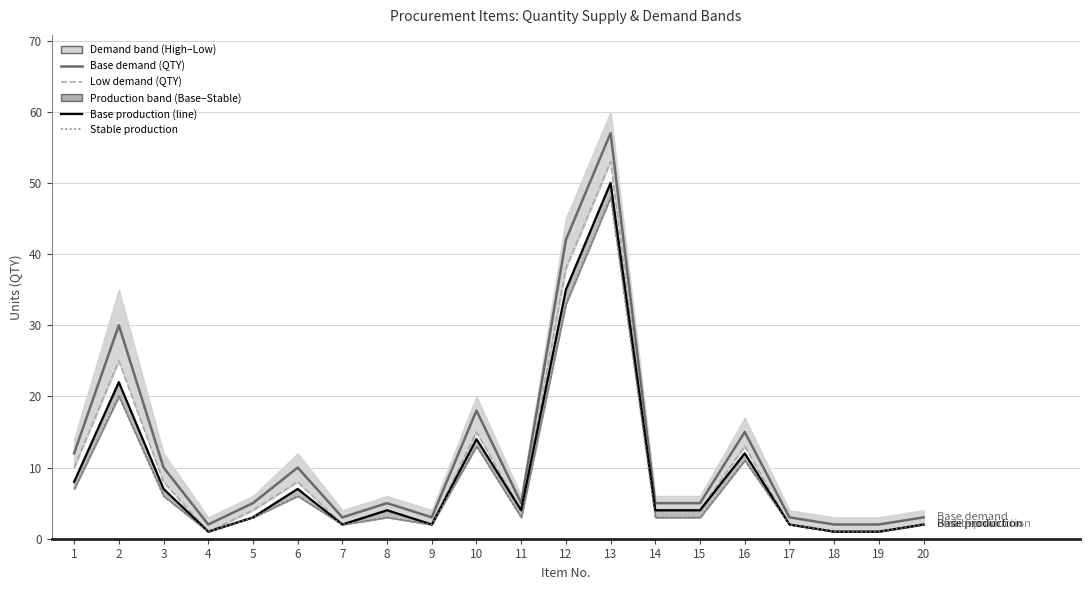

Reading left to right, extract all data points from this chart.

Base demand (QTY): 12	30	10	2	5	10	3	5	3	18	5	42	57	5	5	15	3	2	2	3
Low demand (QTY): 10	25	8	1	4	8	2	4	2	15	4	38	53	4	4	13	2	1	1	2
Base production (line): 8	22	7	1	3	7	2	4	2	14	4	35	50	4	4	12	2	1	1	2
Stable production: 7	20	6	1	3	6	2	3	2	13	3	33	48	3	3	11	2	1	1	2